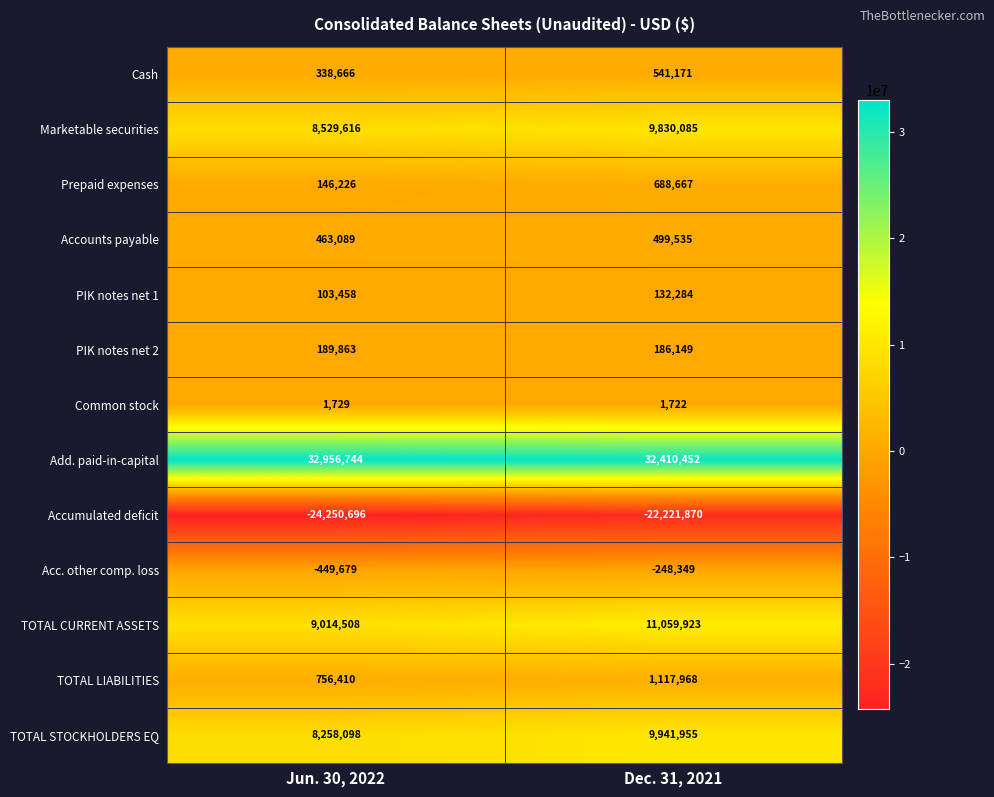

Which series has the largest range (max minus min)?

TOTAL CURRENT ASSETS